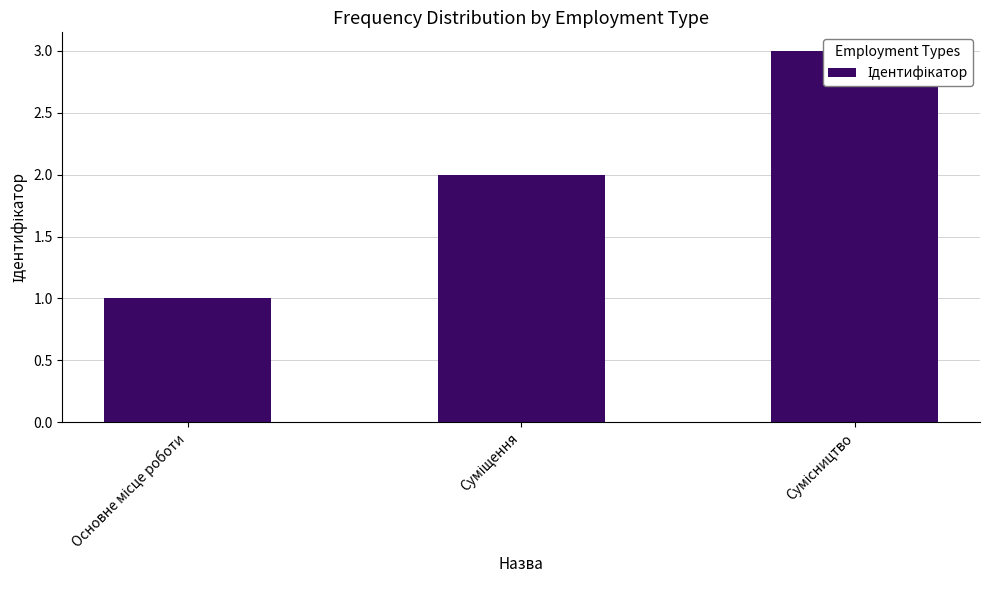

What is the value of the 3rd bar from the left?

3